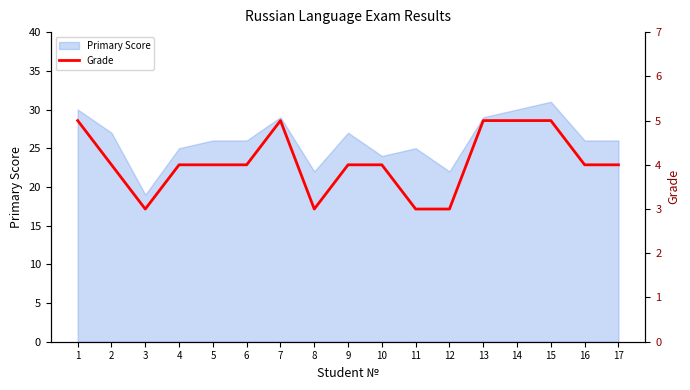

Which has a higher value, 15 or 7?

15